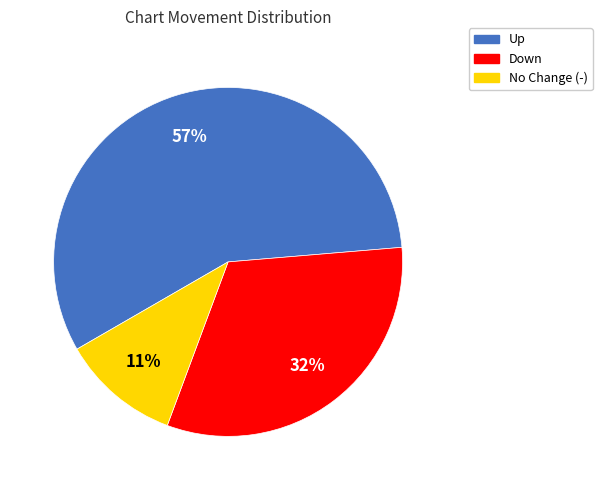

Is there any slice that represents more than half of the pie?

Yes